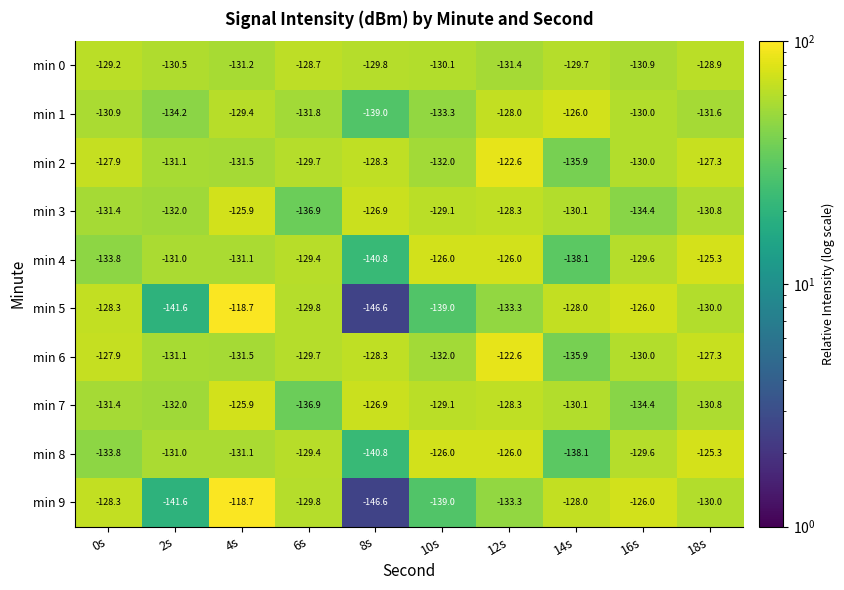

Rank the categories by min 0 value from lowest to highest.

12s, 4s, 16s, 2s, 10s, 8s, 14s, 0s, 18s, 6s